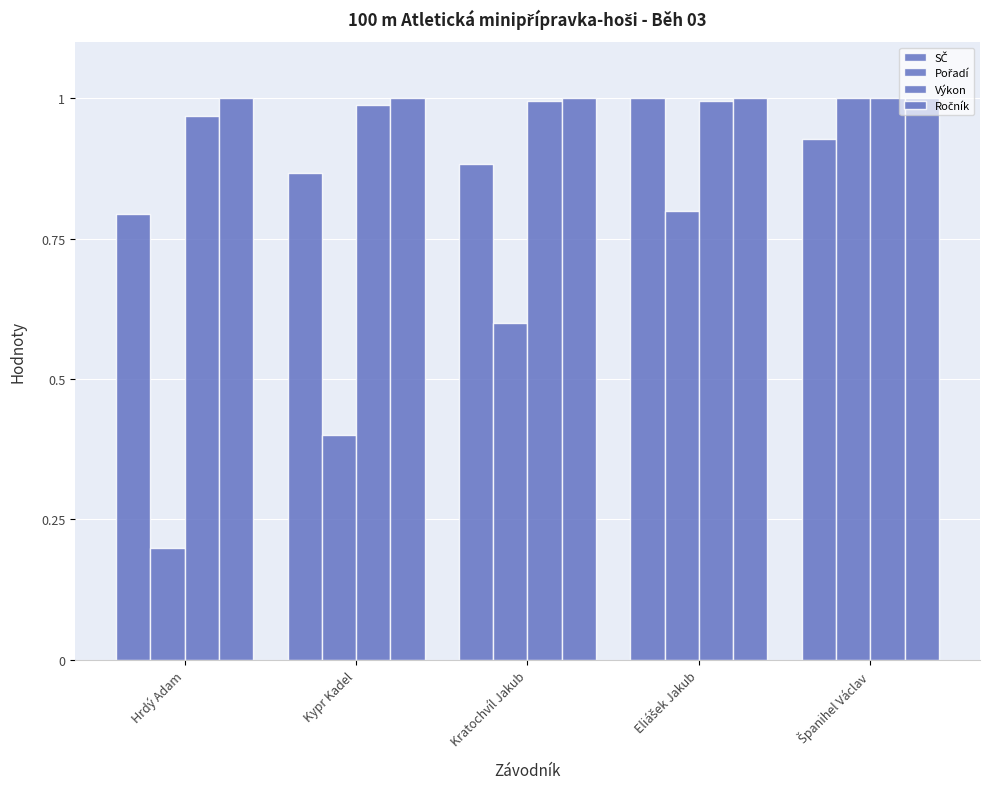

What is the label of the 2nd bar from the left?

Kypr Kadel